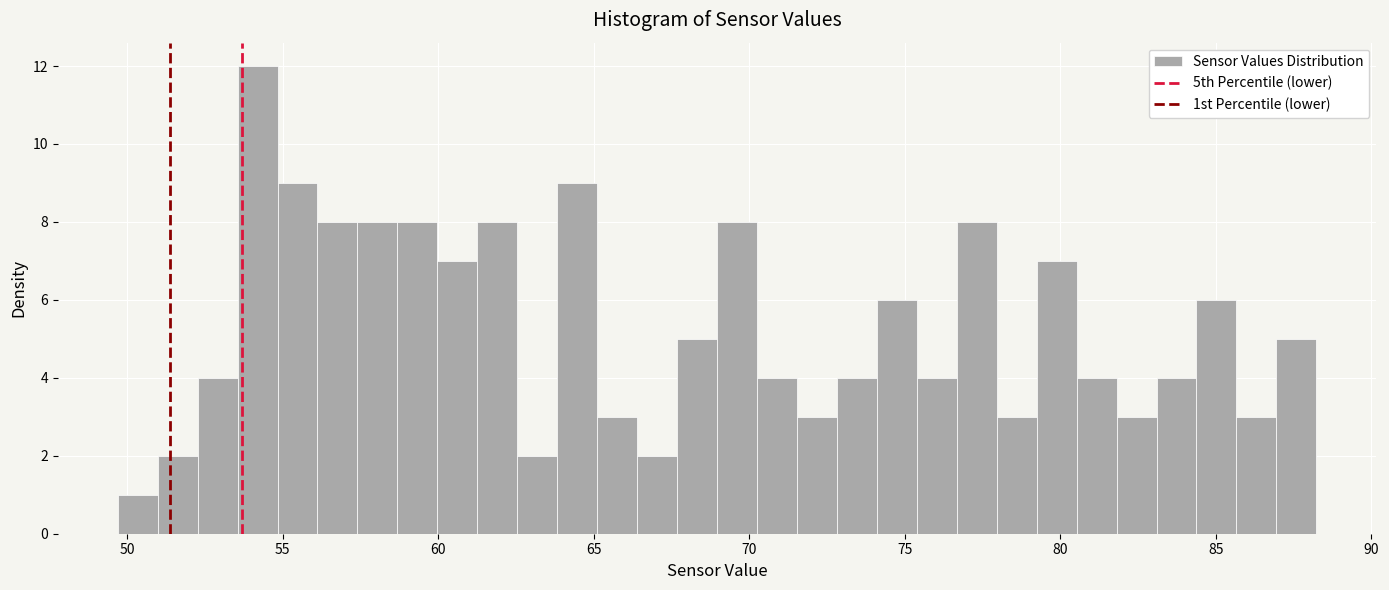

Read against the x-axis, roughly where is the centre of the tallest bar?

54.0